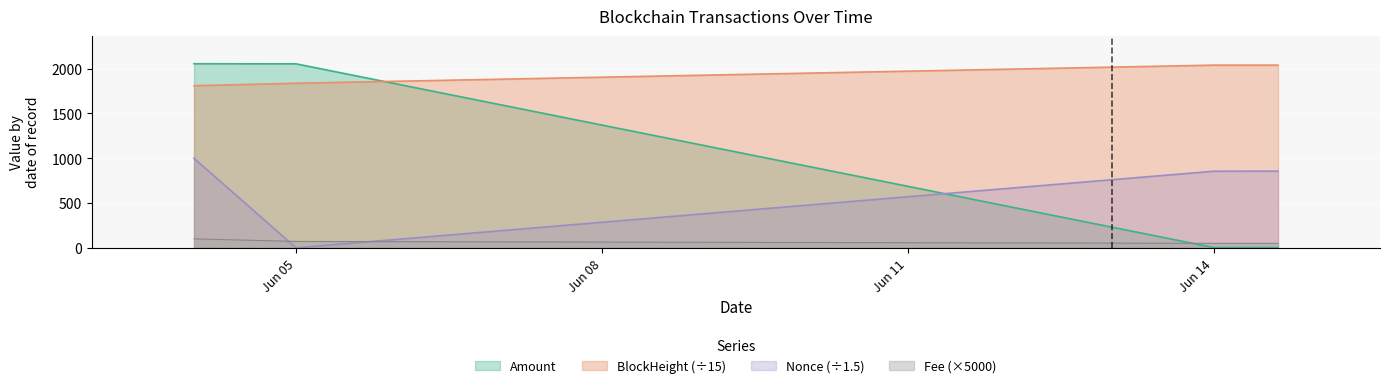

List the series in order of their overall mean, lowest first.

Fee (×5000), Nonce (÷1.5), Amount, BlockHeight (÷15)